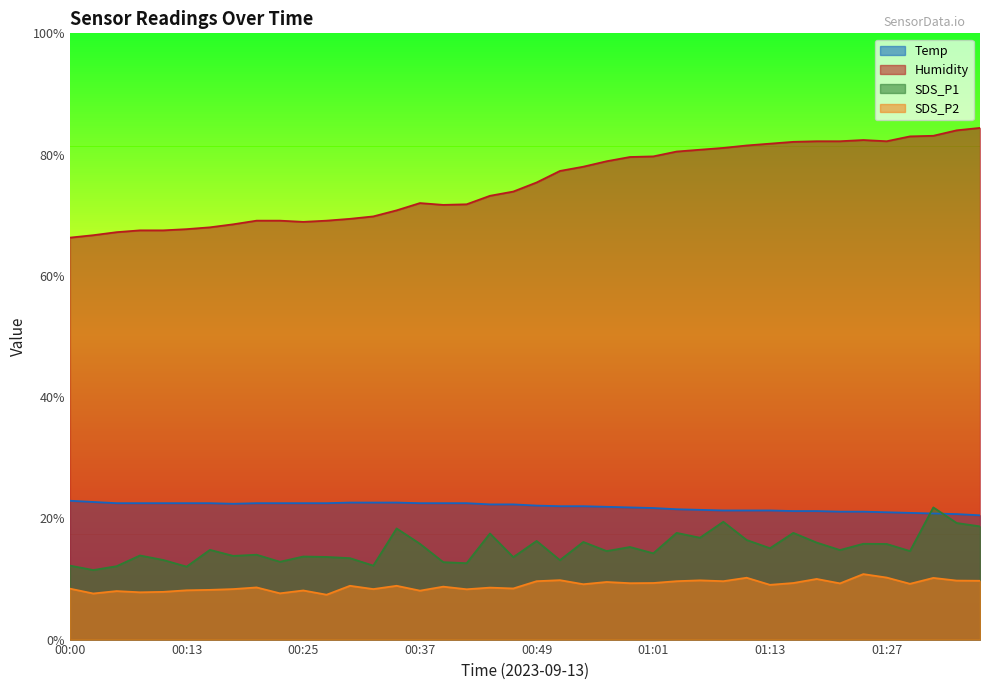

What value does the Temp series have at 01:19?

21.2